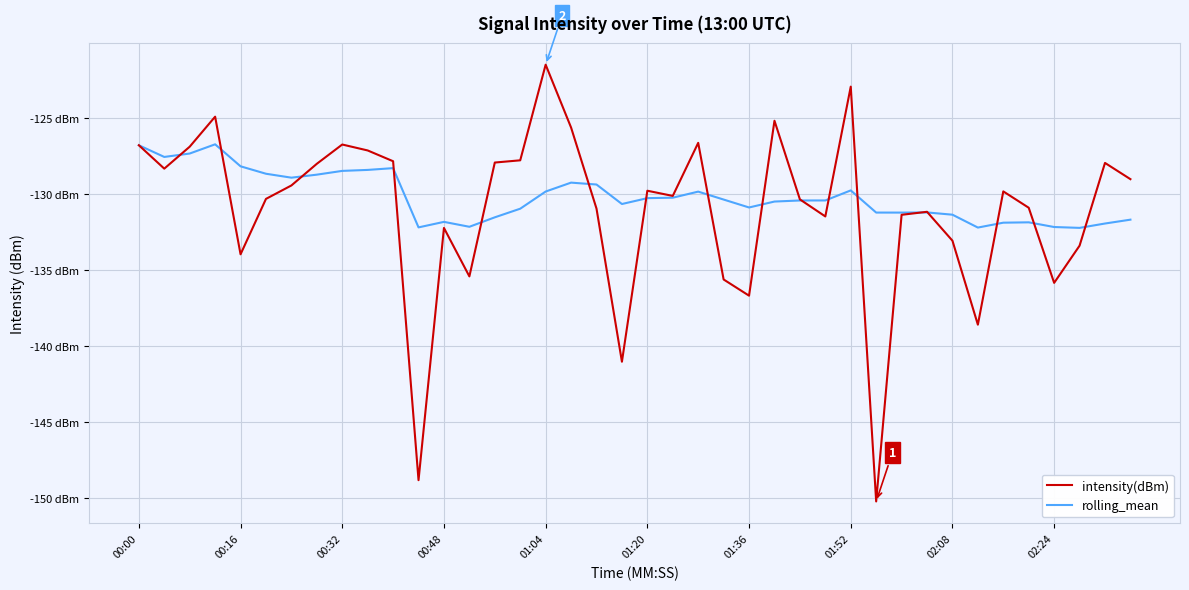

Does the chart display data point markers on the line(s)?

No